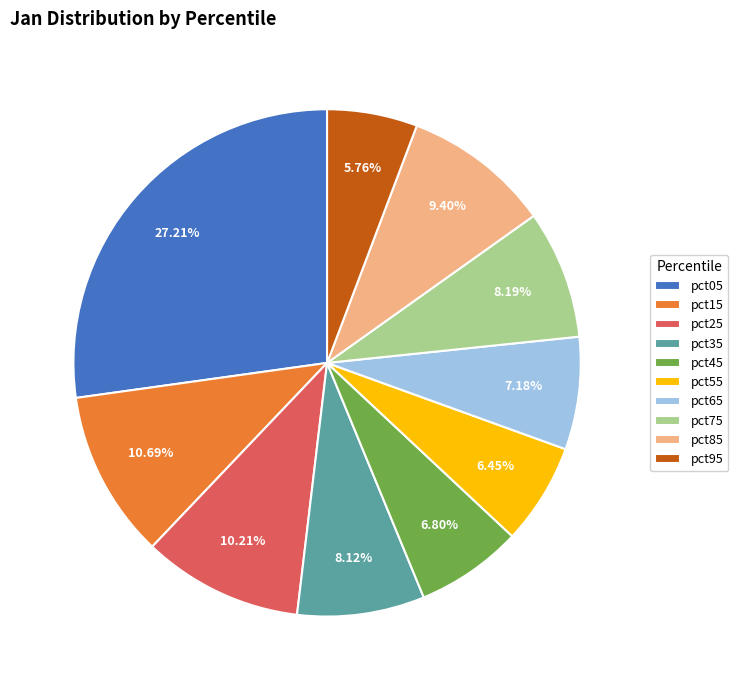

Which has a higher value, pct05 or pct75?

pct05